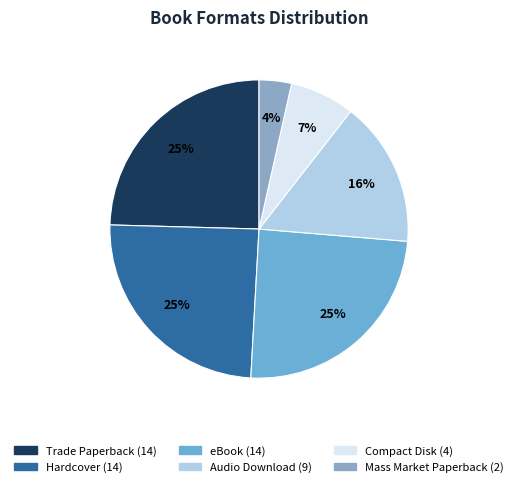

Does any single category account for the majority?

No